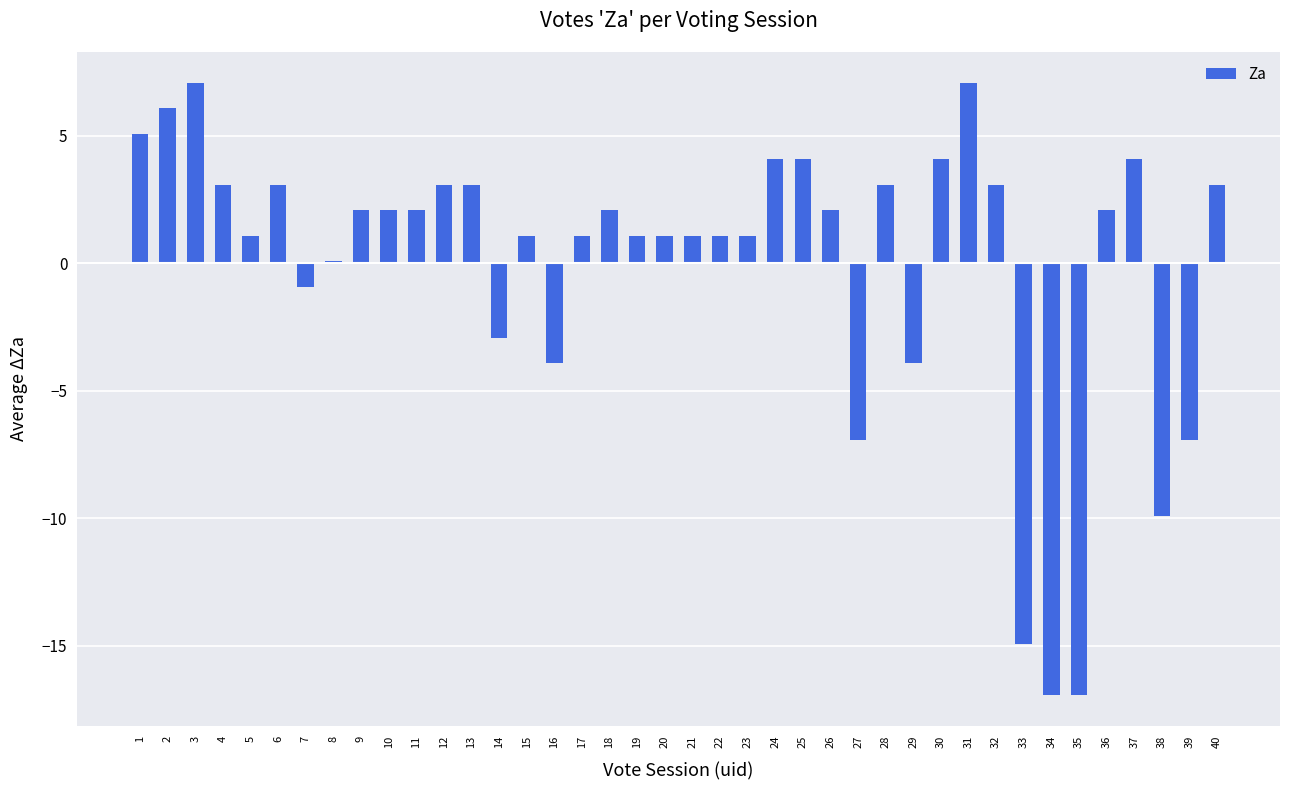

True or false: the data shows -14.9 at 33.

True